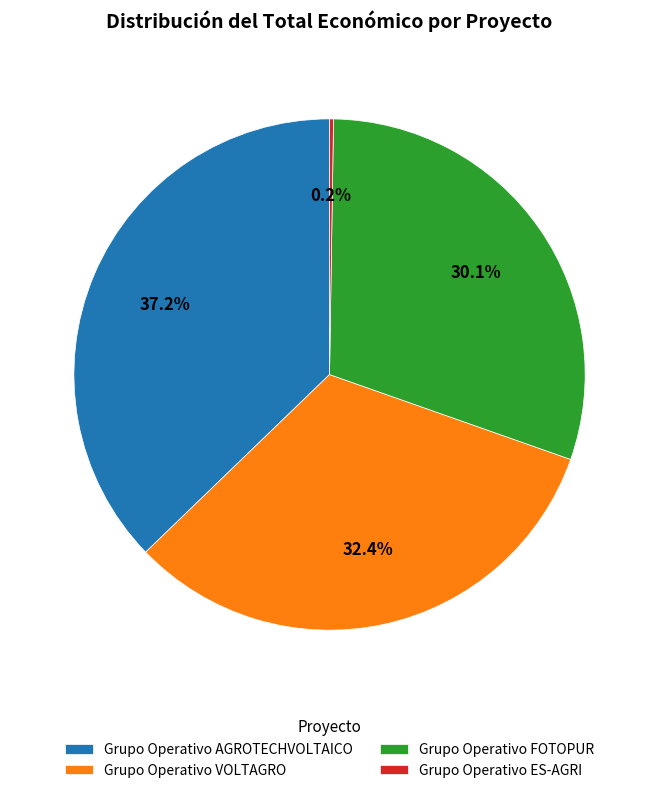

Which category has the biggest portion of the pie?

Grupo Operativo AGROTECHVOLTAICO